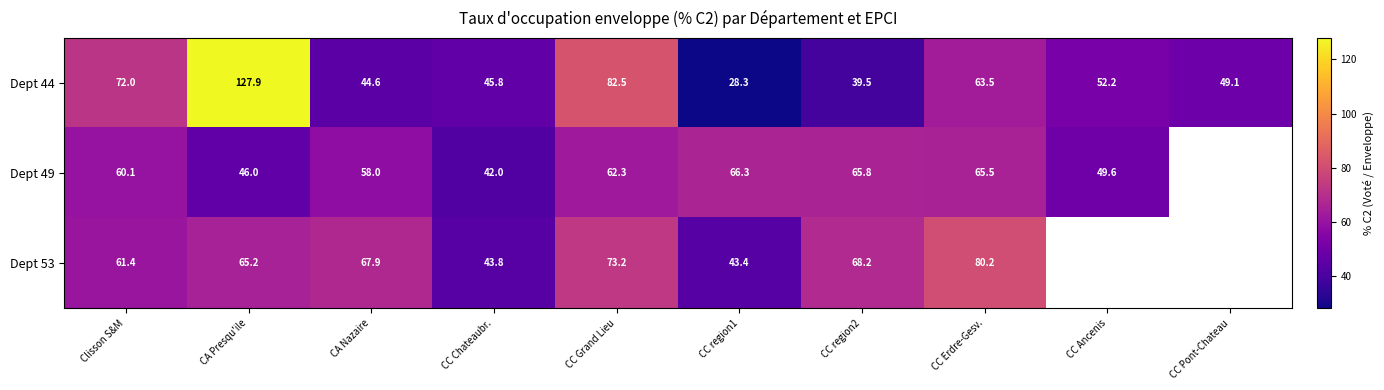

What is the spread (max minus min) of values at CC Grand Lieu?

20.2